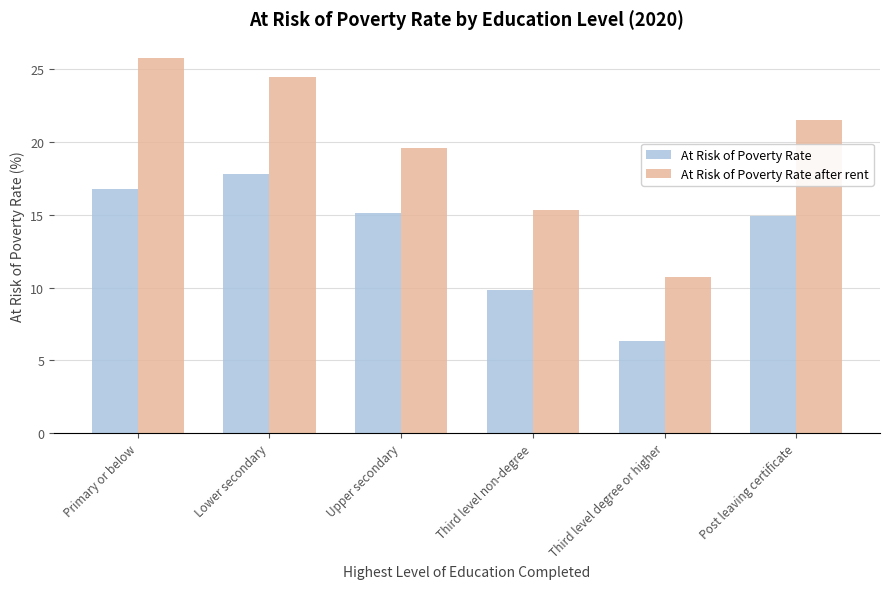

What is the minimum value shown in the chart?

6.3